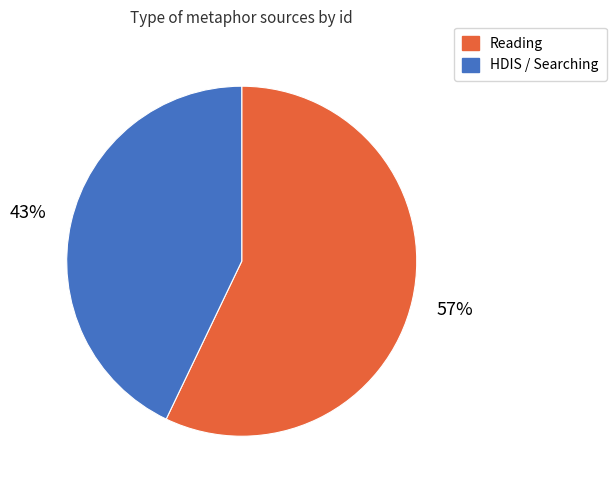

To the nearest percent, what is the difference between the largest and smallest slice percentages?

14%